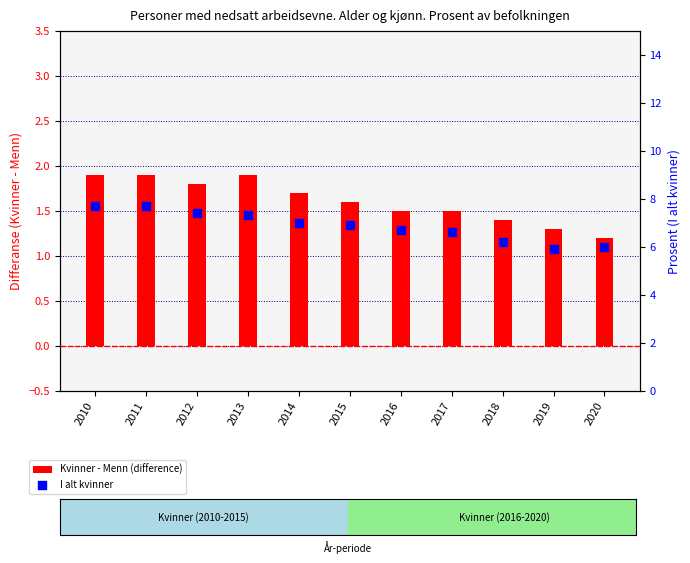

Is the value of Kvinner - Menn (difference) at 2016 greater than the value of I alt kvinner at 2019?

No